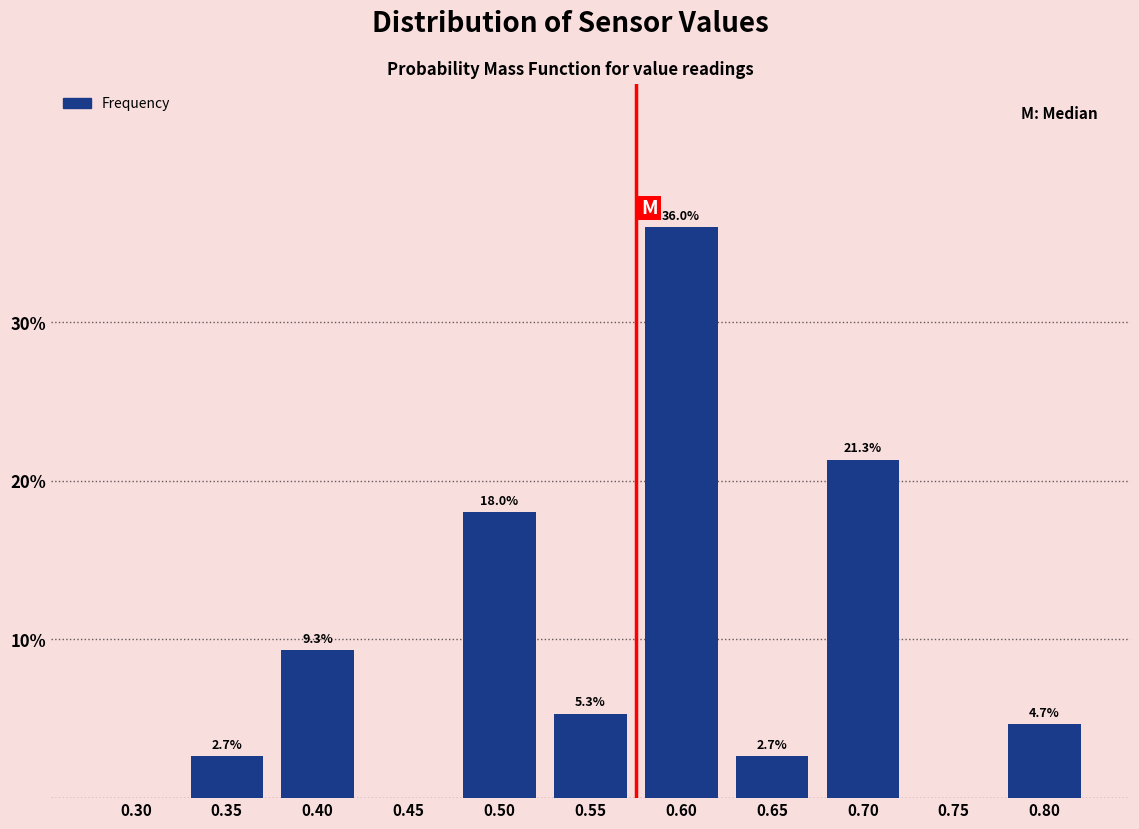

Reading left to right, list all the values displayed in this chart.

0.30=0.0	0.35=2.7	0.40=9.3	0.45=0.0	0.50=18.0	0.55=5.3	0.60=36.0	0.65=2.7	0.70=21.3	0.75=0.0	0.80=4.7